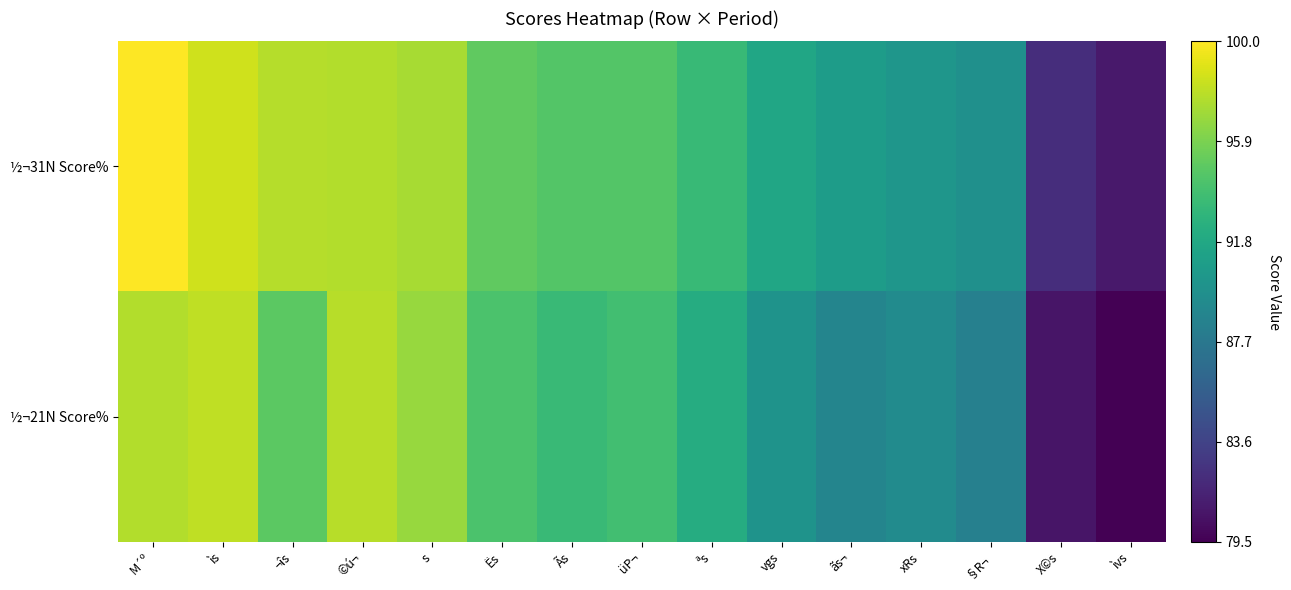

Reading left to right, extract all data points from this chart.

½¬31N Score%: M´º=1.0	ìs=0.9	¬îs=0.9	©ú¬=0.9	s=0.9	Ës=0.8	Ãs=0.7	üP¬=0.7	ªs=0.7	vgs=0.6	ãs¬=0.6	xRs=0.5	§R¬=0.5	X©s=0.1	ìvs=0.1
½¬21N Score%: M´º=0.9	ìs=0.9	¬îs=0.7	©ú¬=0.9	s=0.8	Ës=0.7	Ãs=0.7	üP¬=0.7	ªs=0.6	vgs=0.5	ãs¬=0.5	xRs=0.5	§R¬=0.4	X©s=0.1	ìvs=0.0